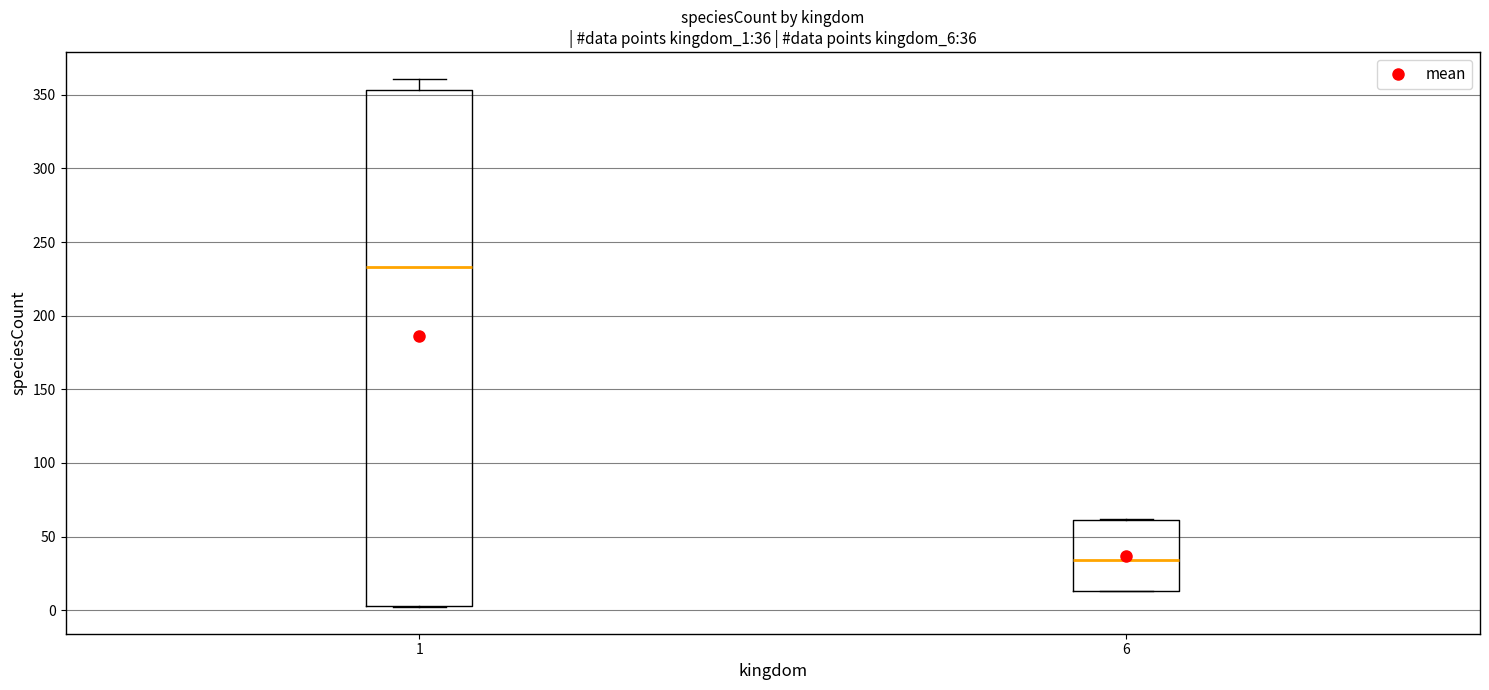

Comparing the boxes themselves (not the whiskers), which one is the tallest?

1